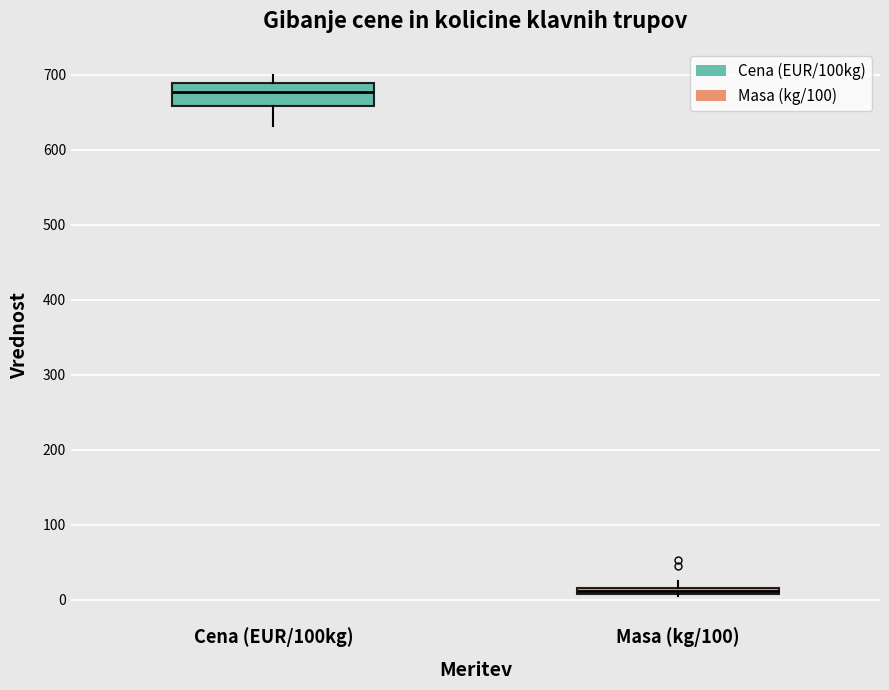

Which box is the tallest, from its lower edge to its upper edge?

Cena (EUR/100kg)